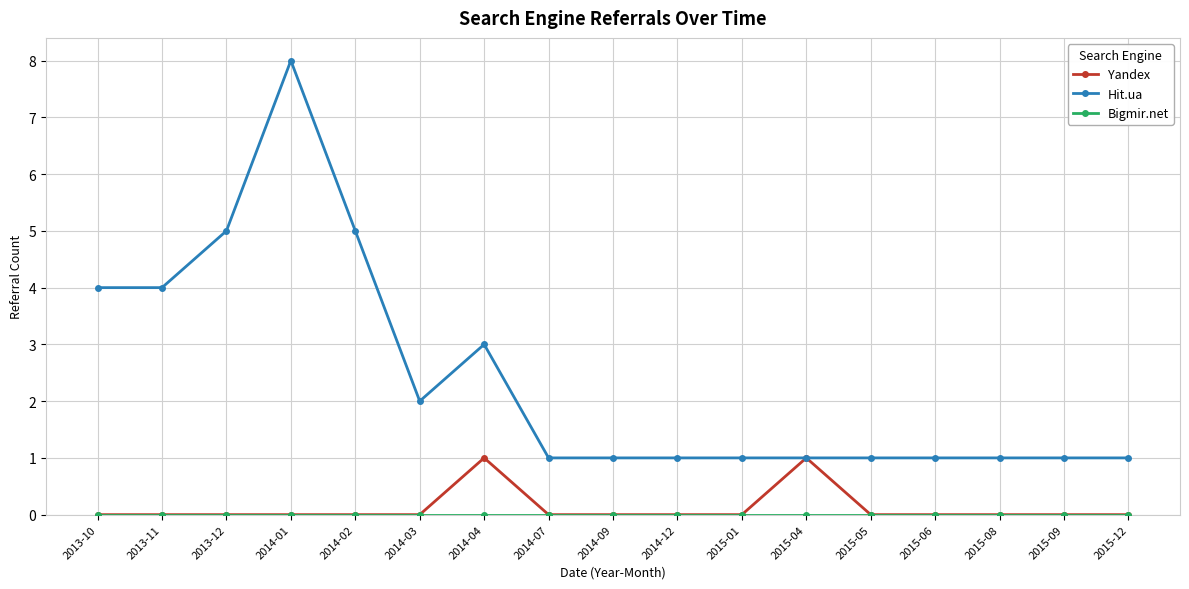

What is the label of the 7th point from the left?

2014-04